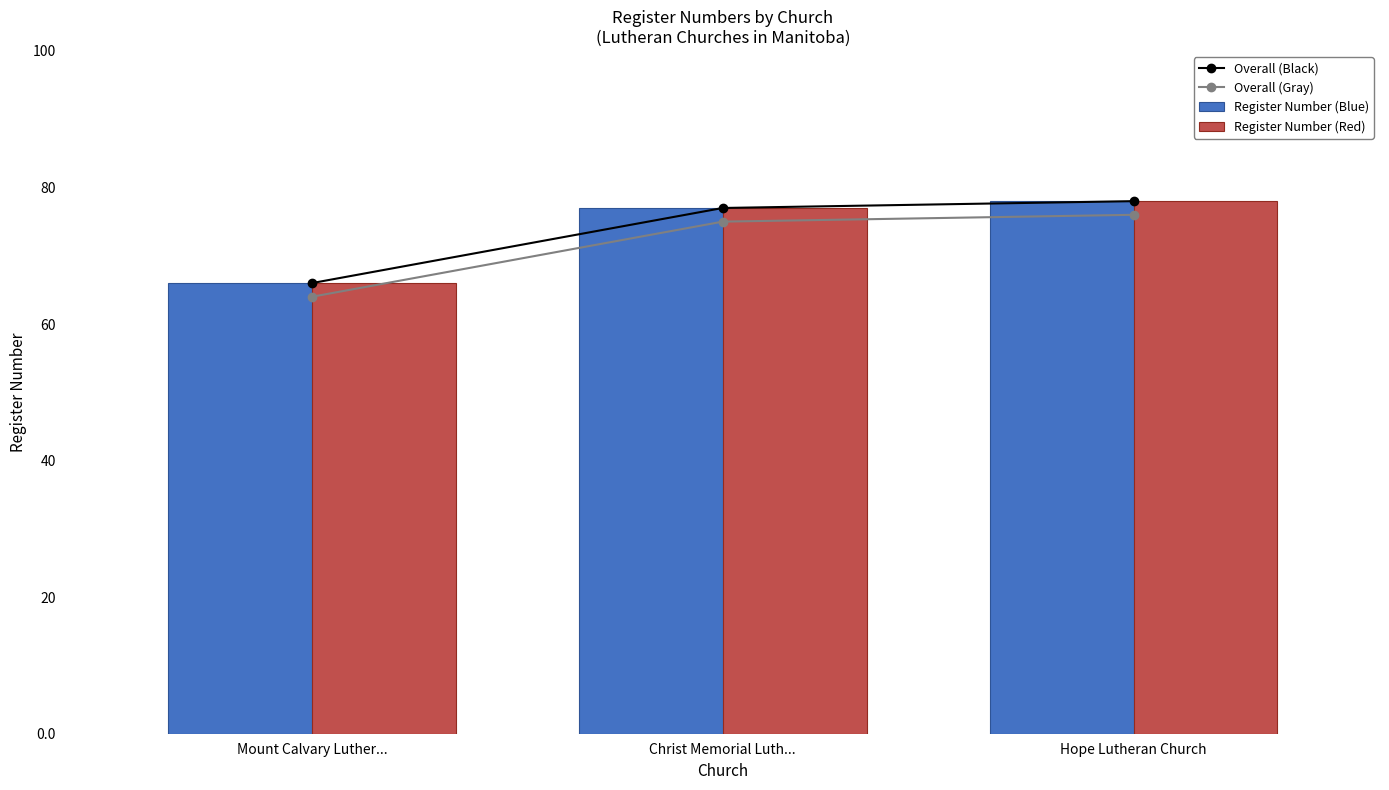

At which category is the sum across all series the highest?

Hope Lutheran Church